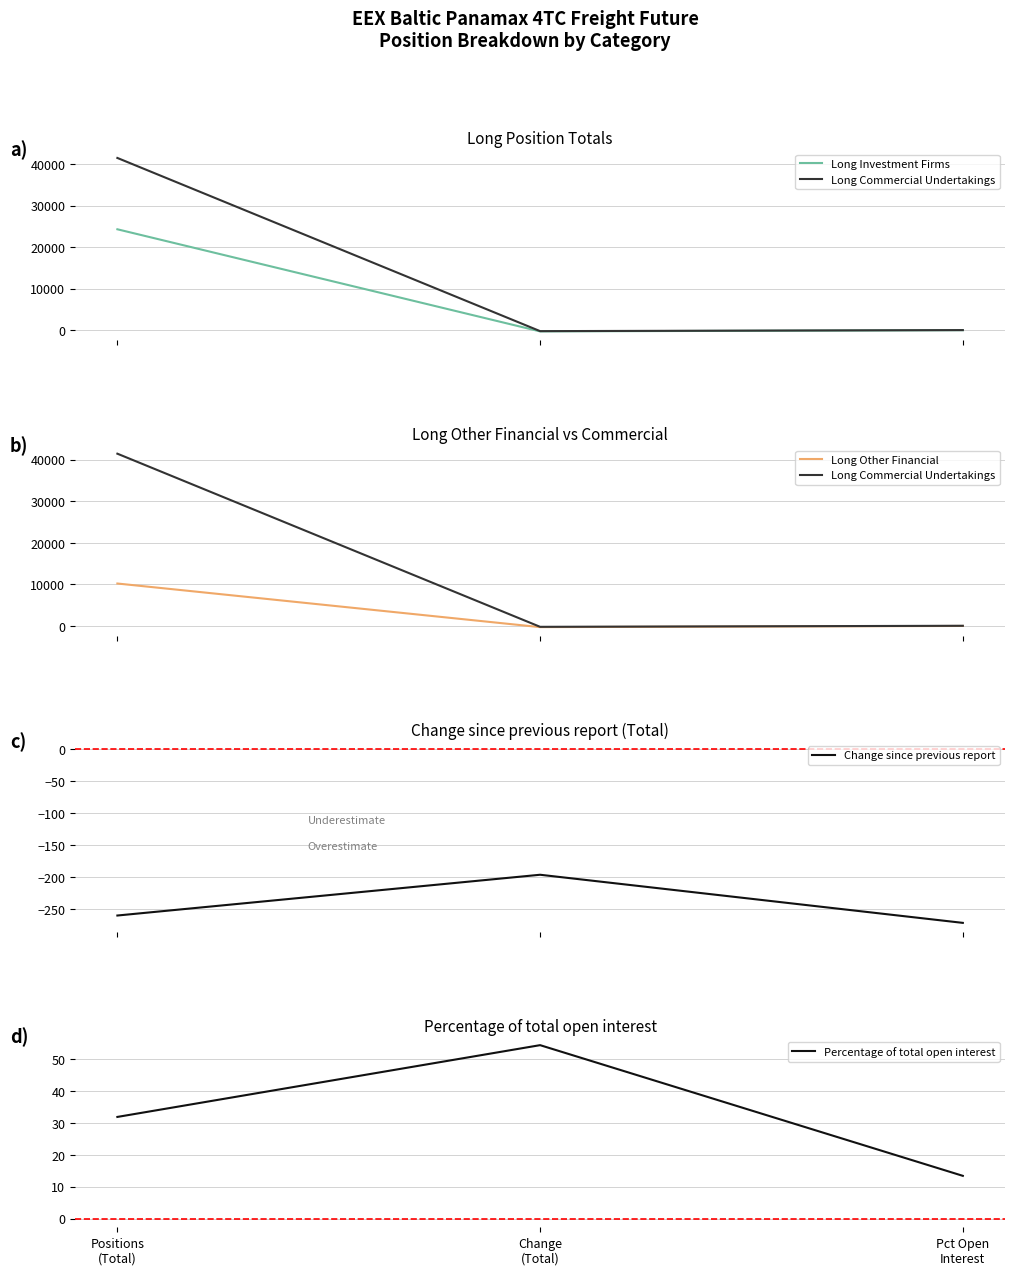

What is the maximum value shown in the chart?

41453.5